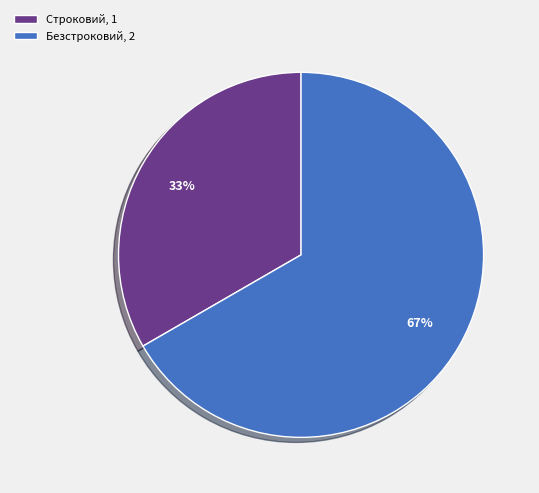

Do Безстроковий, 2 and Строковий, 1 together represent more than half of the pie?

Yes